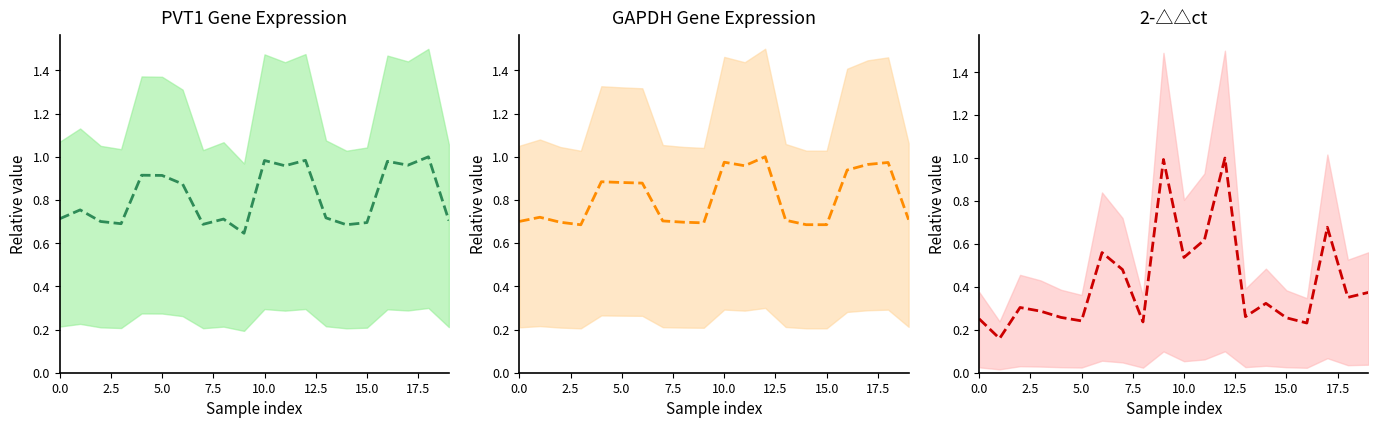

In GAPDH (mean), how many points are higher than both neighbors (excluding endpoints)?

5